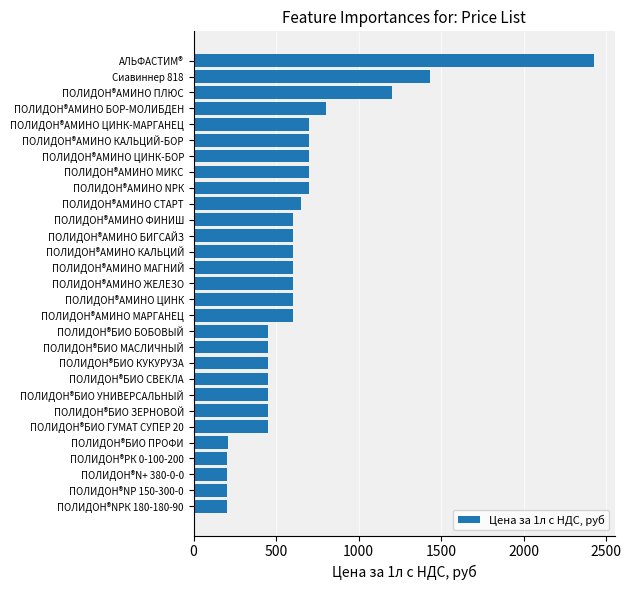

What is the sum of all values?

18370